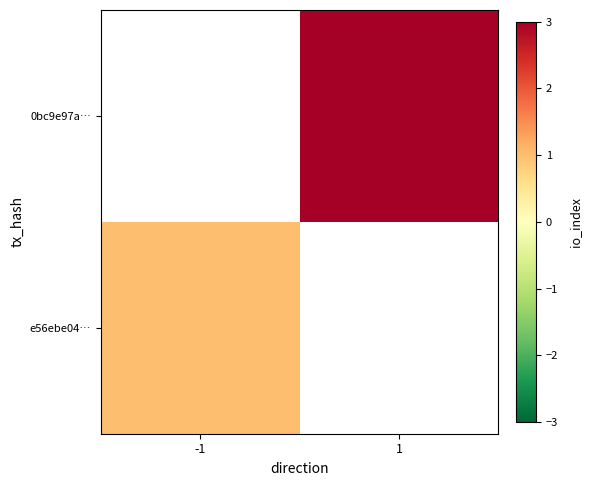

At how many categories does at least one series exceed 1?

1